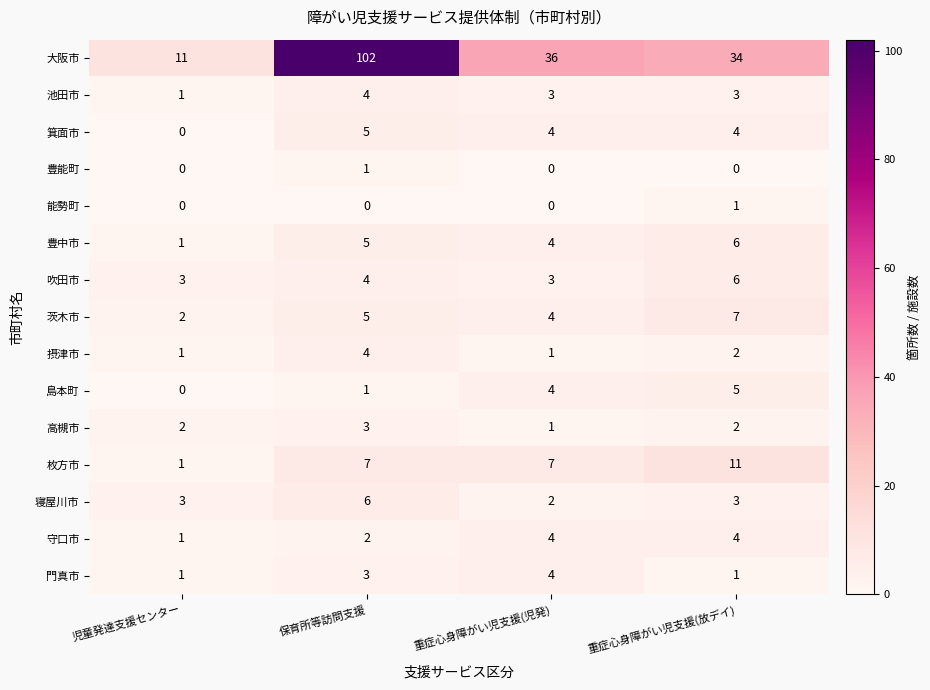

What value does the 島本町 series have at 重症心身障がい児支援(児発)?

4